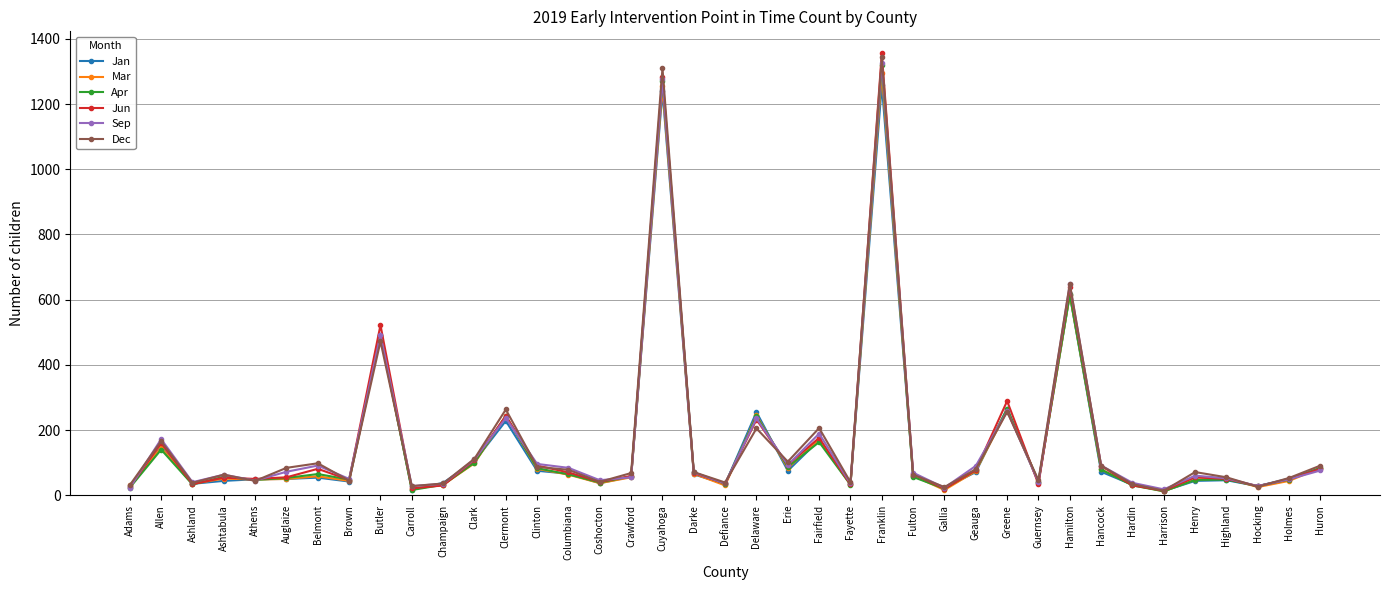

What is the difference between the Jan values at Brown and Adams?

15